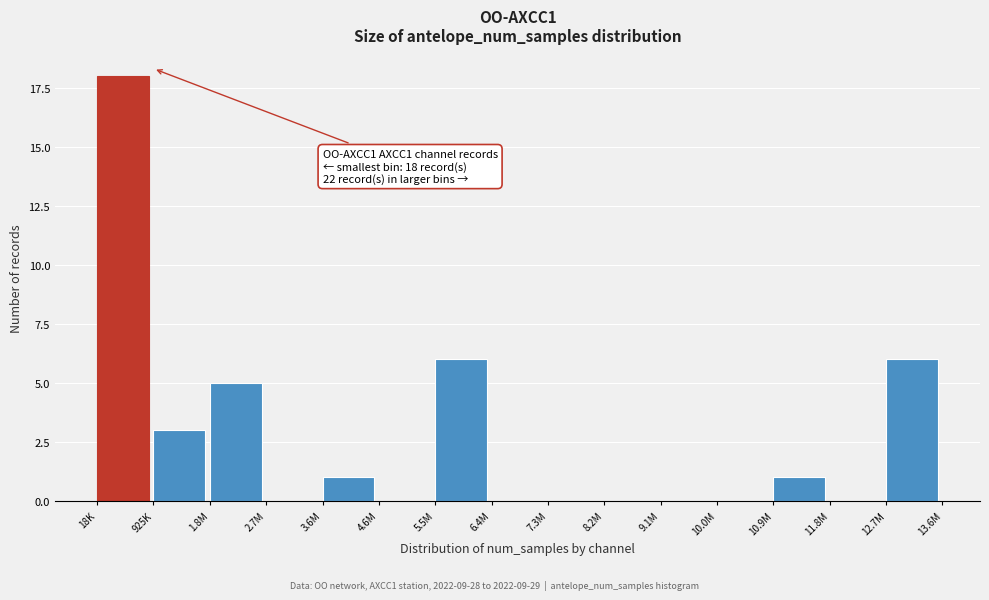

Reading right to left, list all the values displayed in this chart.

12.7M=6	11.8M=0	10.9M=1	10.0M=0	9.1M=0	8.2M=0	7.3M=0	6.4M=0	5.5M=6	4.6M=0	3.6M=1	2.7M=0	1.8M=5	925K=3	18K=18